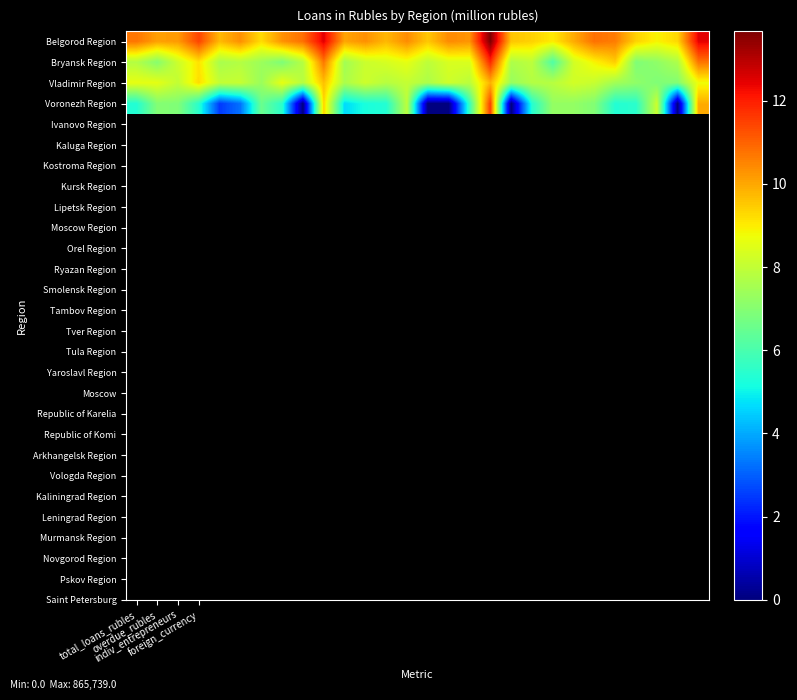

Count the number of data series in this chart.

4